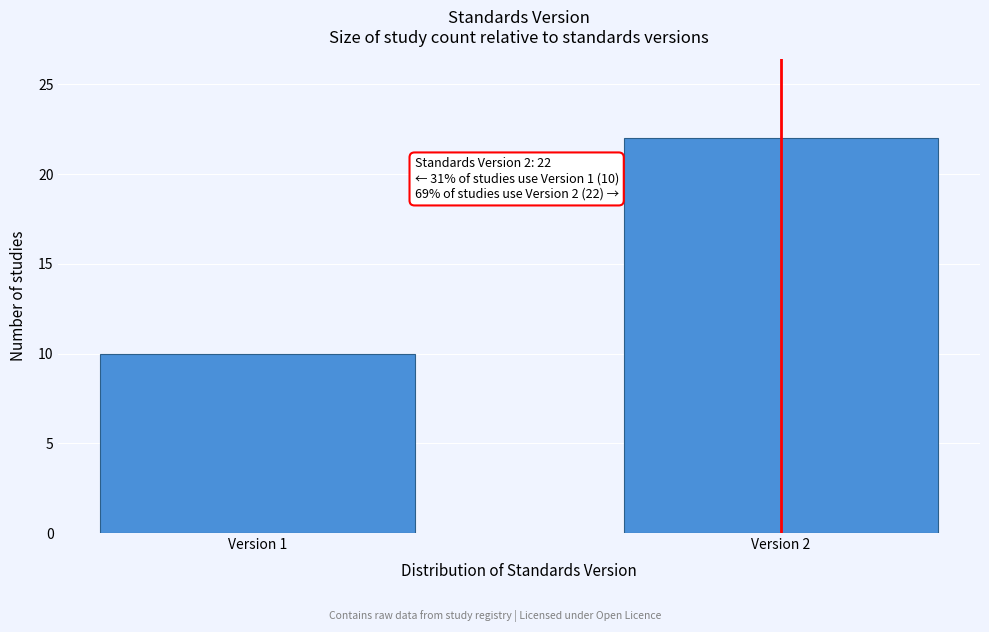

Reading right to left, transcribe all the data shown in this chart.

22	10